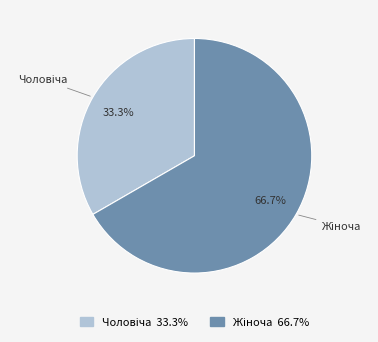

Does any single category account for the majority?

Yes